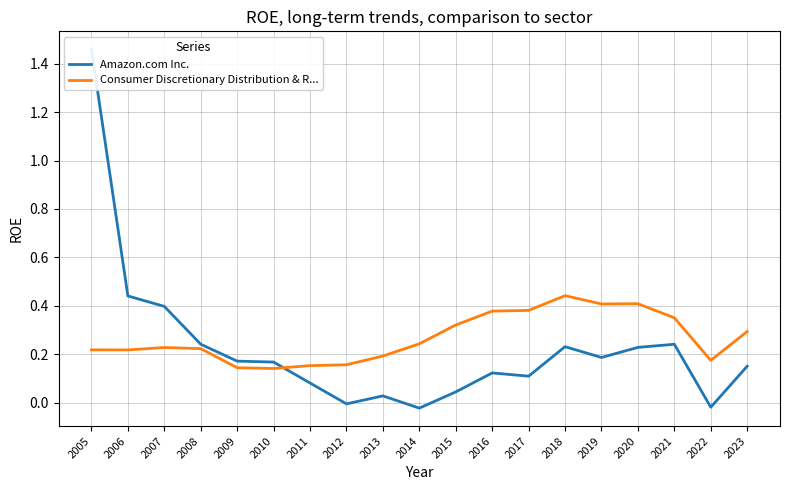

The Amazon.com Inc. series shows -0.0 at 2012. True or false?

True